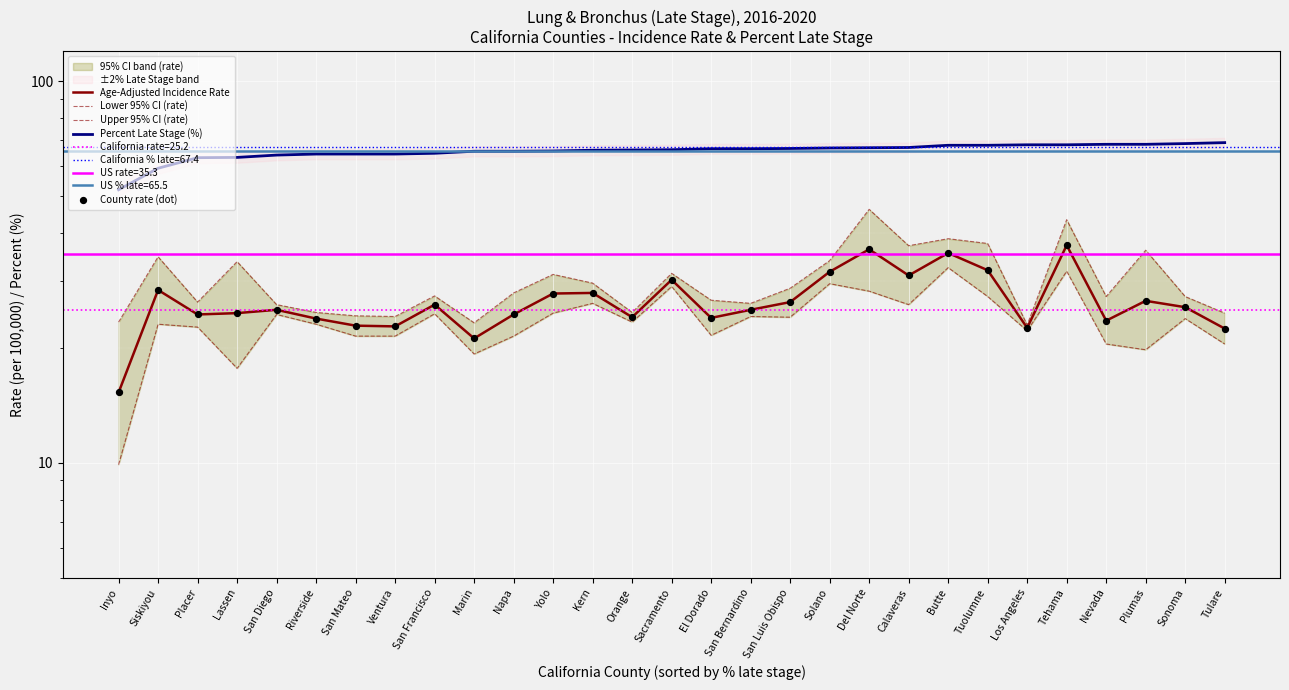

Which series reaches the maximum Y coordinate?

Percent Late Stage (%)